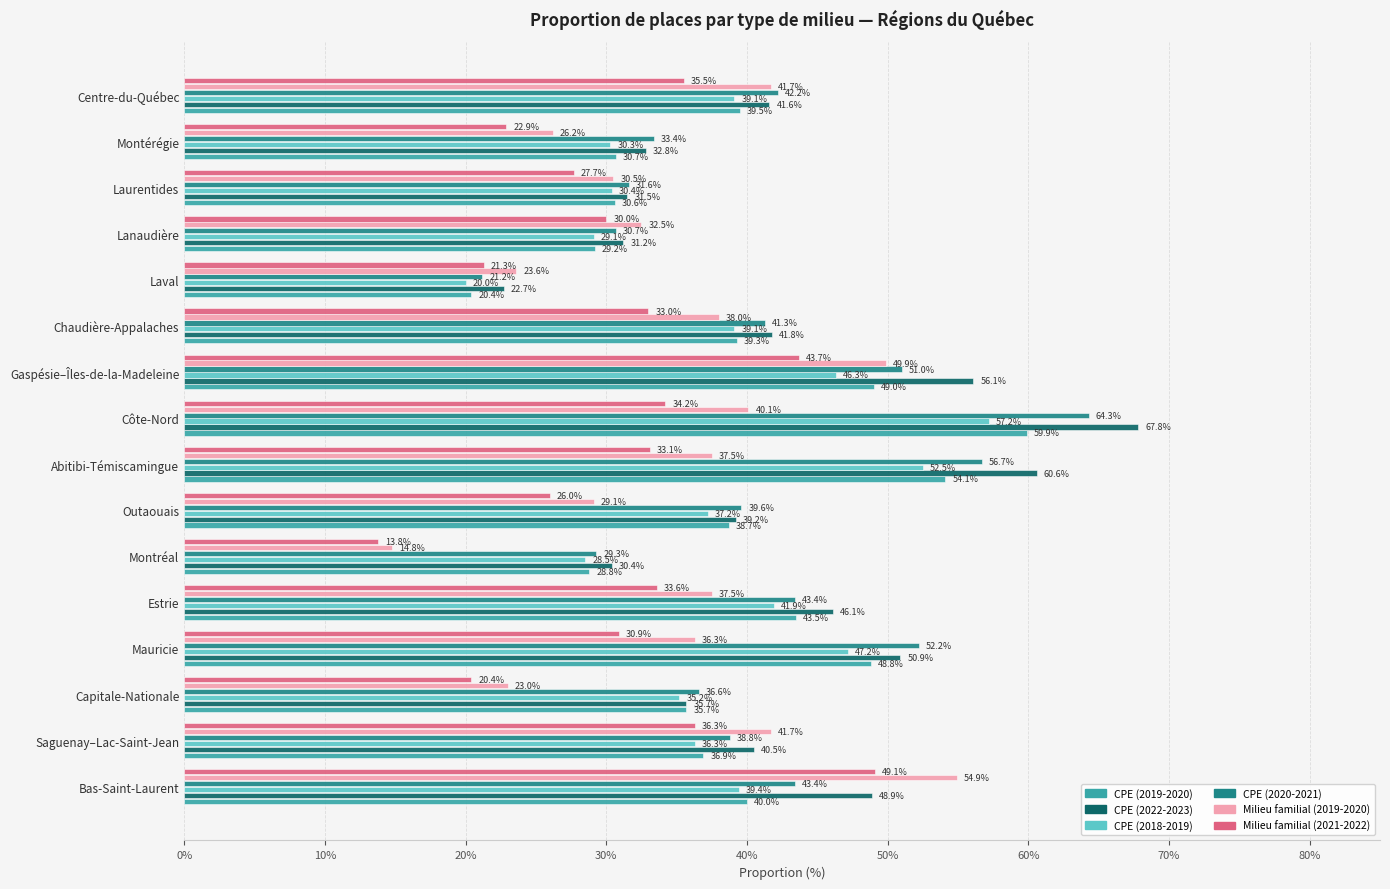

What is the difference between the second highest and minimum values in the CPE (2020-2021) series?

35.5